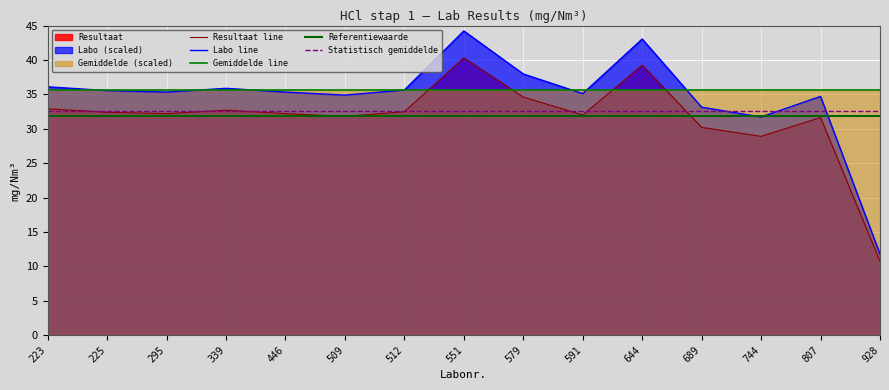

In Labo, how many points are lower than both neighbors (excluding endpoints)?

4